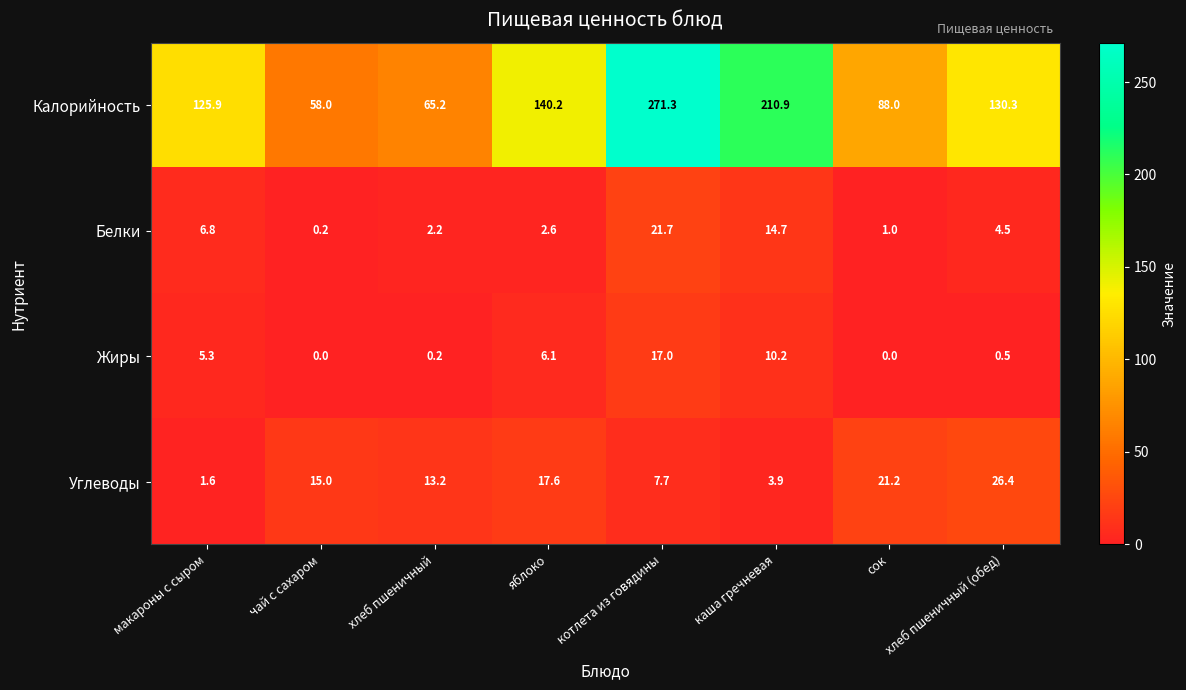

Where is Жиры nearest to the value 8?

яблоко